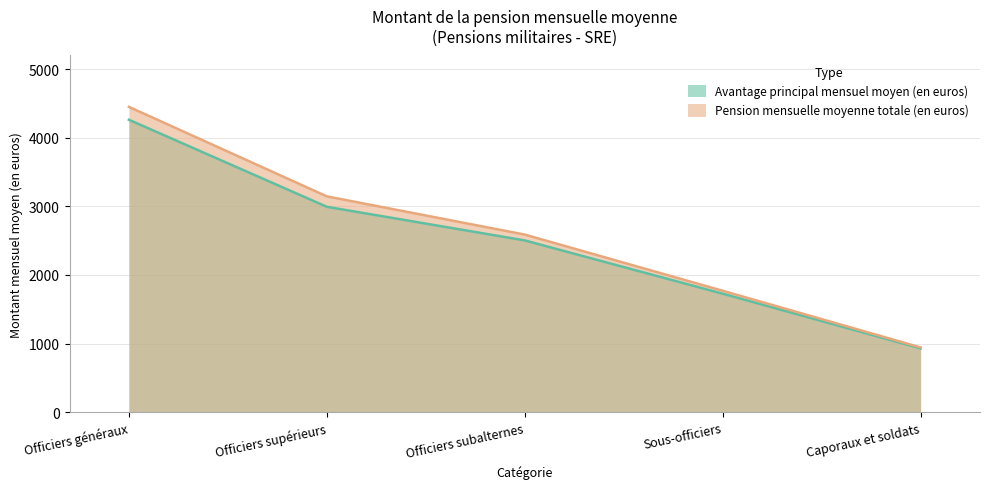

True or false: Avantage principal mensuel moyen (en euros) and Pension mensuelle moyenne totale (en euros) intersect in this chart.

False